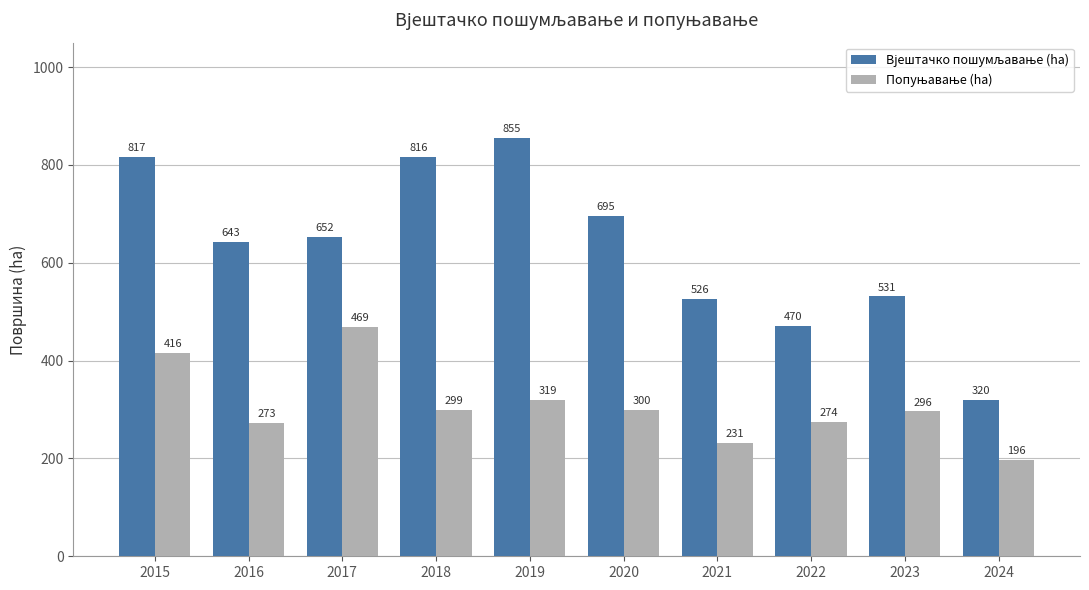

At which category is the sum across all series the highest?

2015